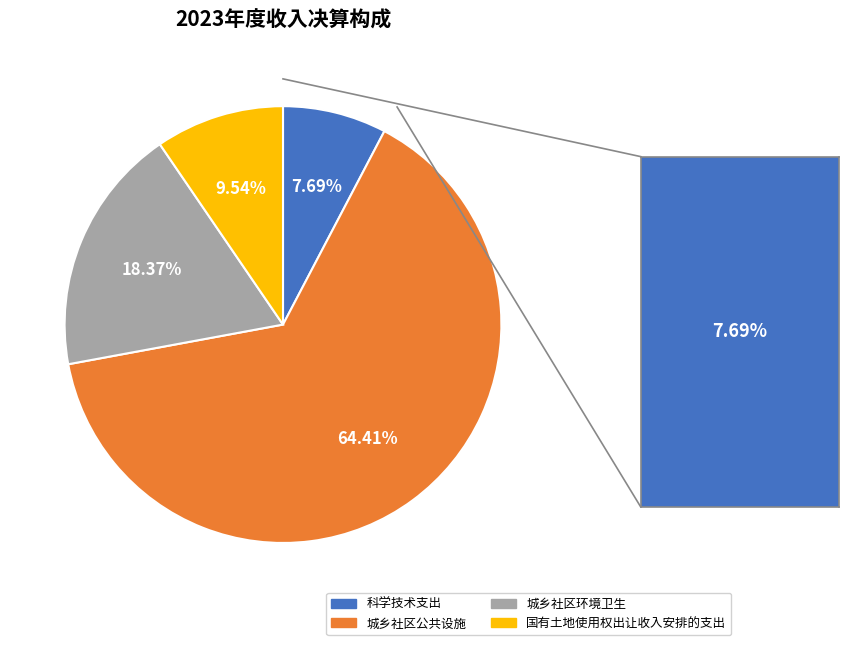

Rank the categories by value from highest to lowest.

城乡社区公共设施, 城乡社区环境卫生, 国有土地使用权出让收入安排的支出, 科学技术支出